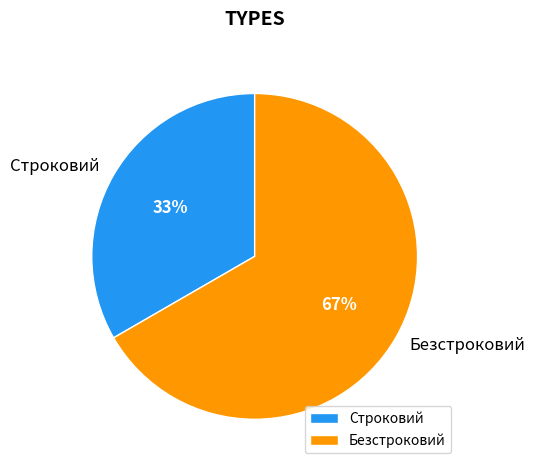

How many slices are in this pie chart?

2